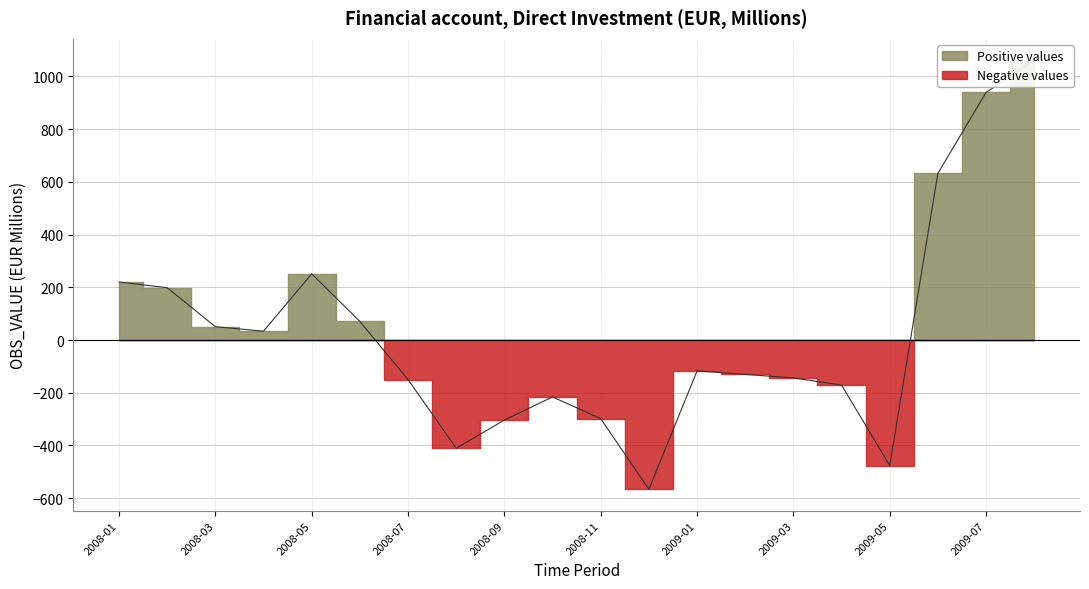

What is the maximum value shown in the chart?

1061.1